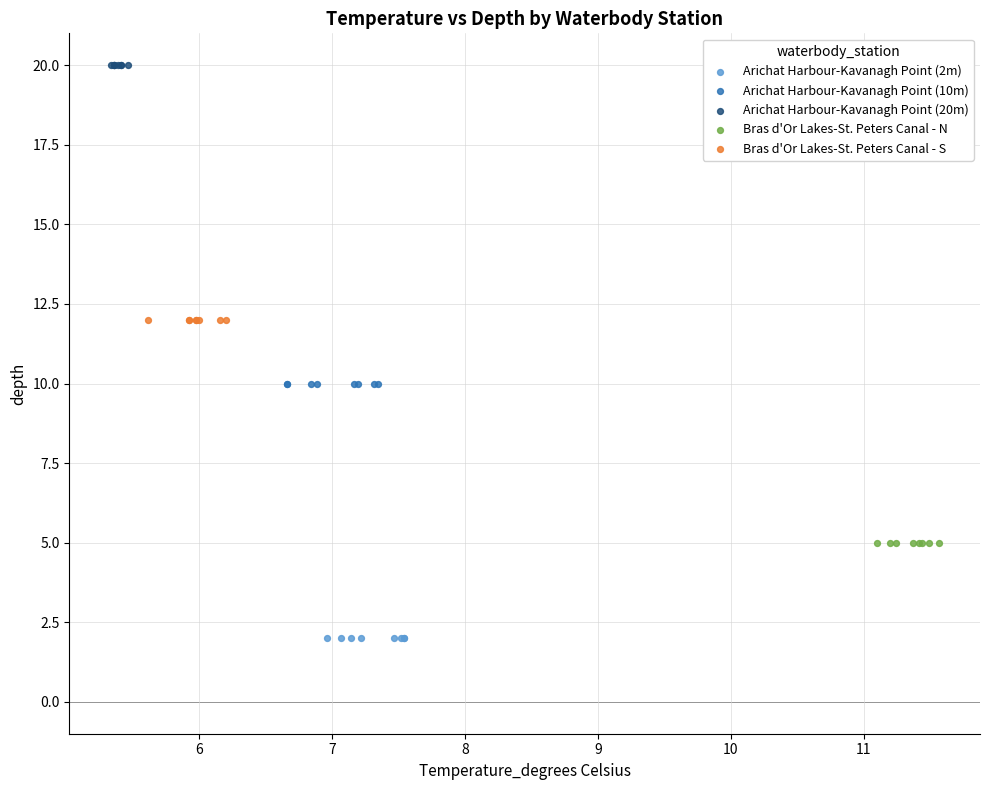

Which series contains the highest Y value?

Arichat Harbour-Kavanagh Point (20m)